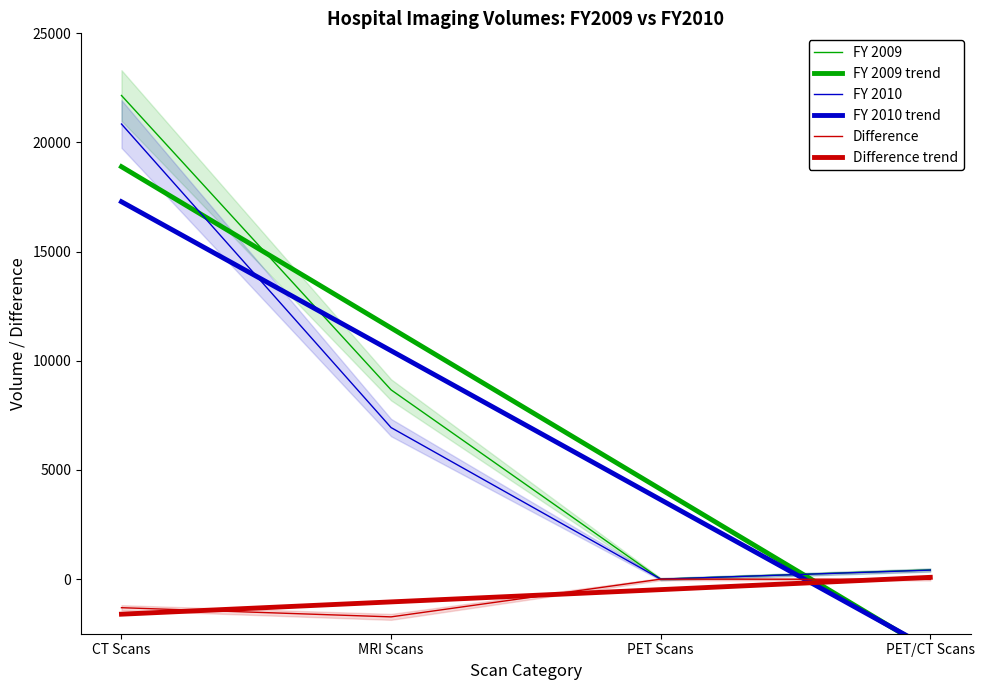

Which series has the largest total across all categories?

FY 2009